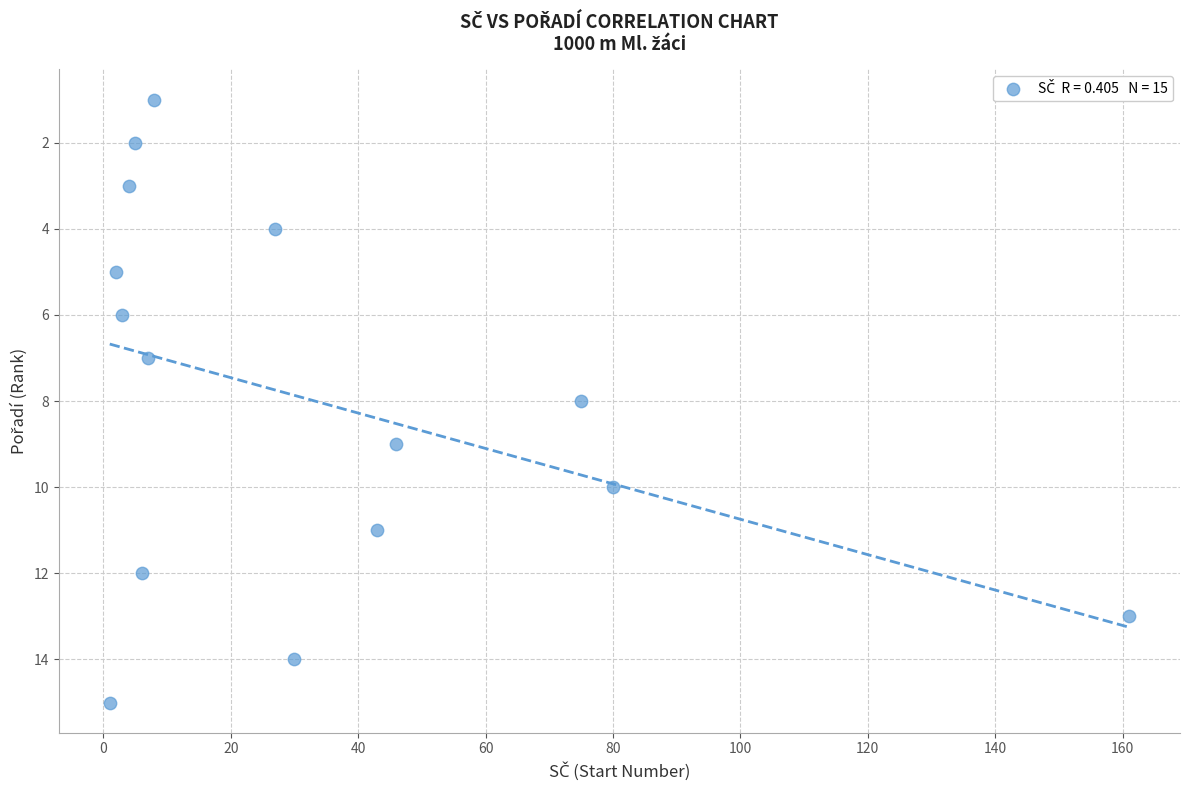

What is the range of Y values (max minus min)?

14